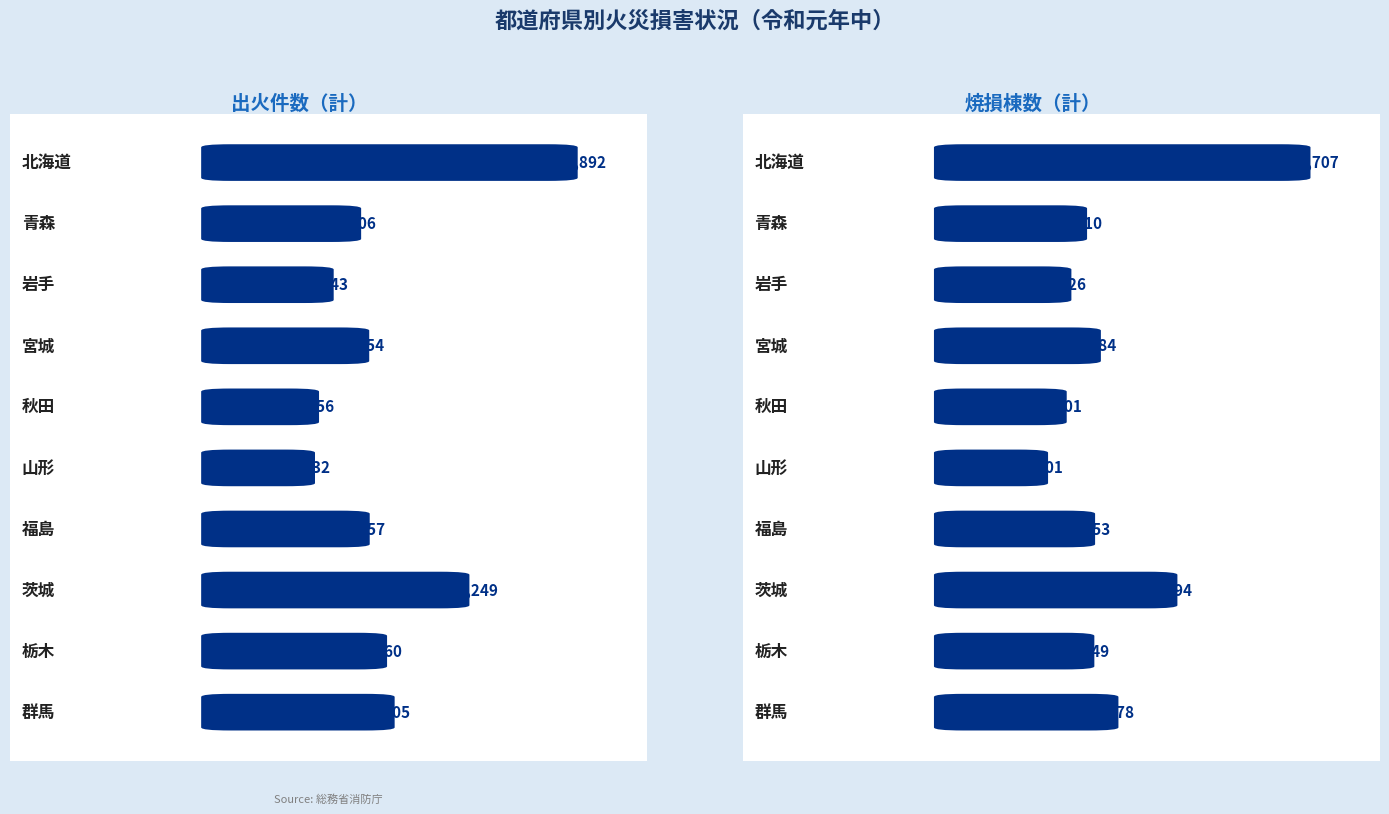

Between 秋田 and 北海道, which is larger?

北海道